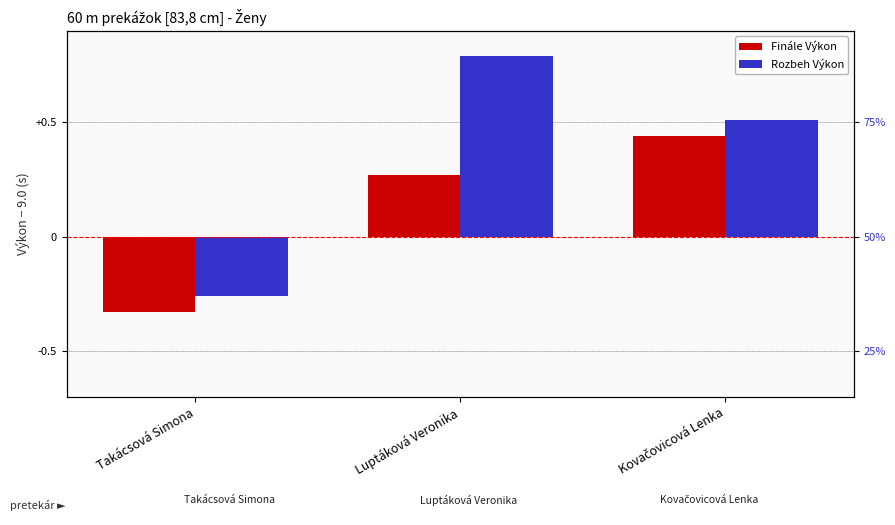

Is it true that Rozbeh Výkon equals -0.4 at Takácsová Simona?

False